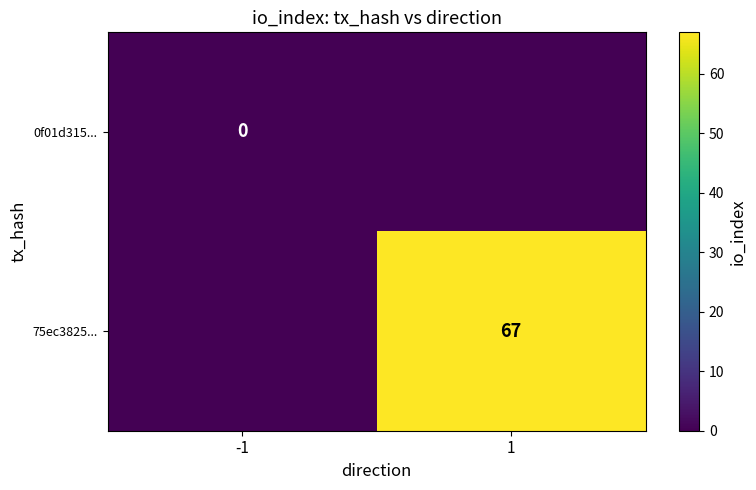

Count the number of data series in this chart.

2